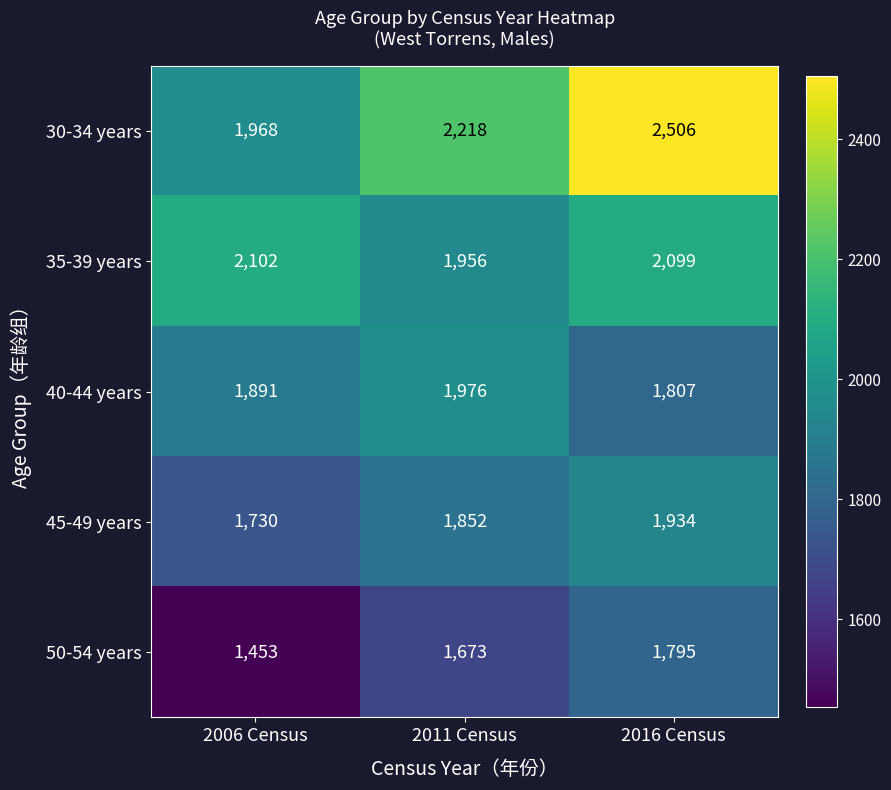

Which series has the widest spread of values?

30-34 years